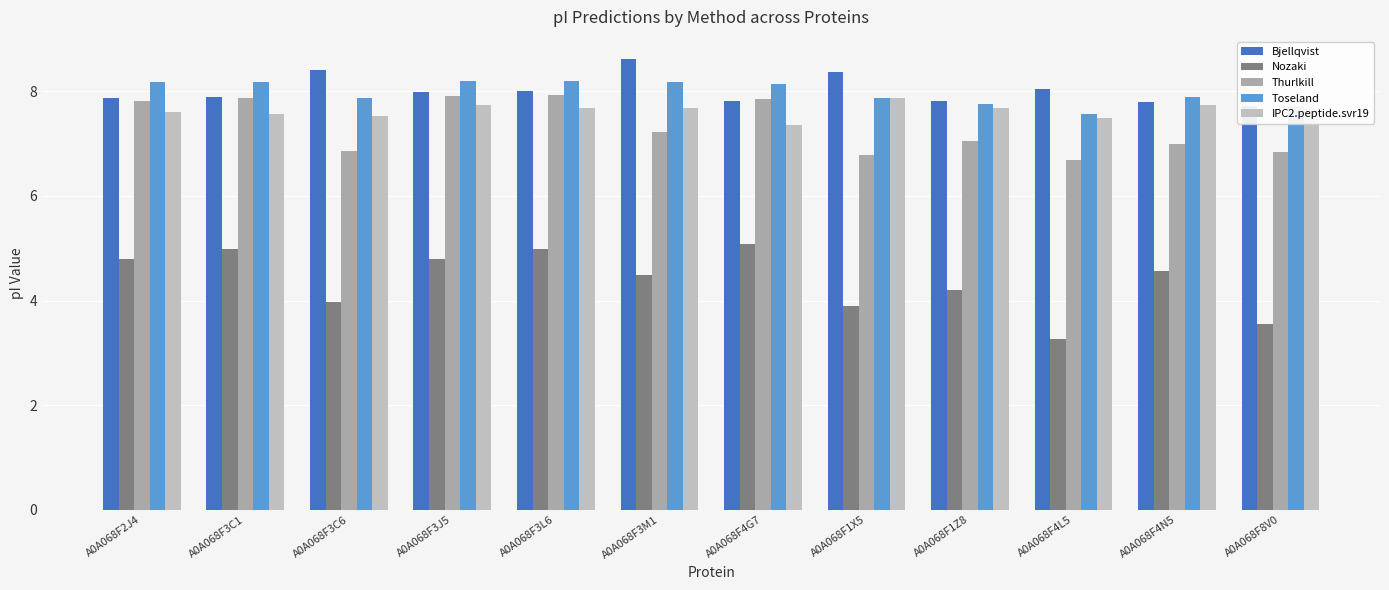

True or false: IPC2.peptide.svr19 has a value of 7.5 at A0A068F4L5.

True